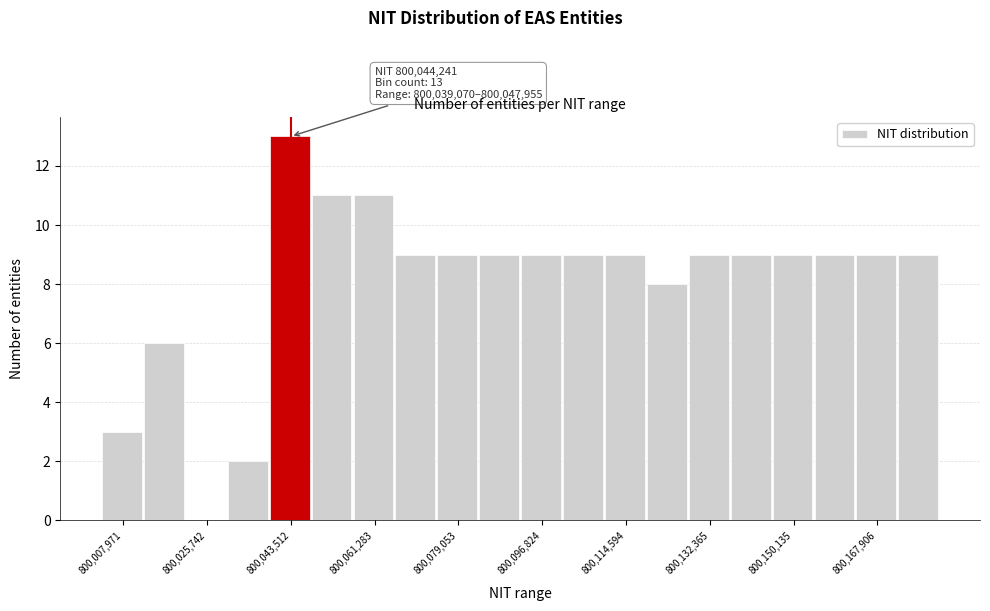

Over which range of the x-axis is the bar tallest?

800040000 to 800048000